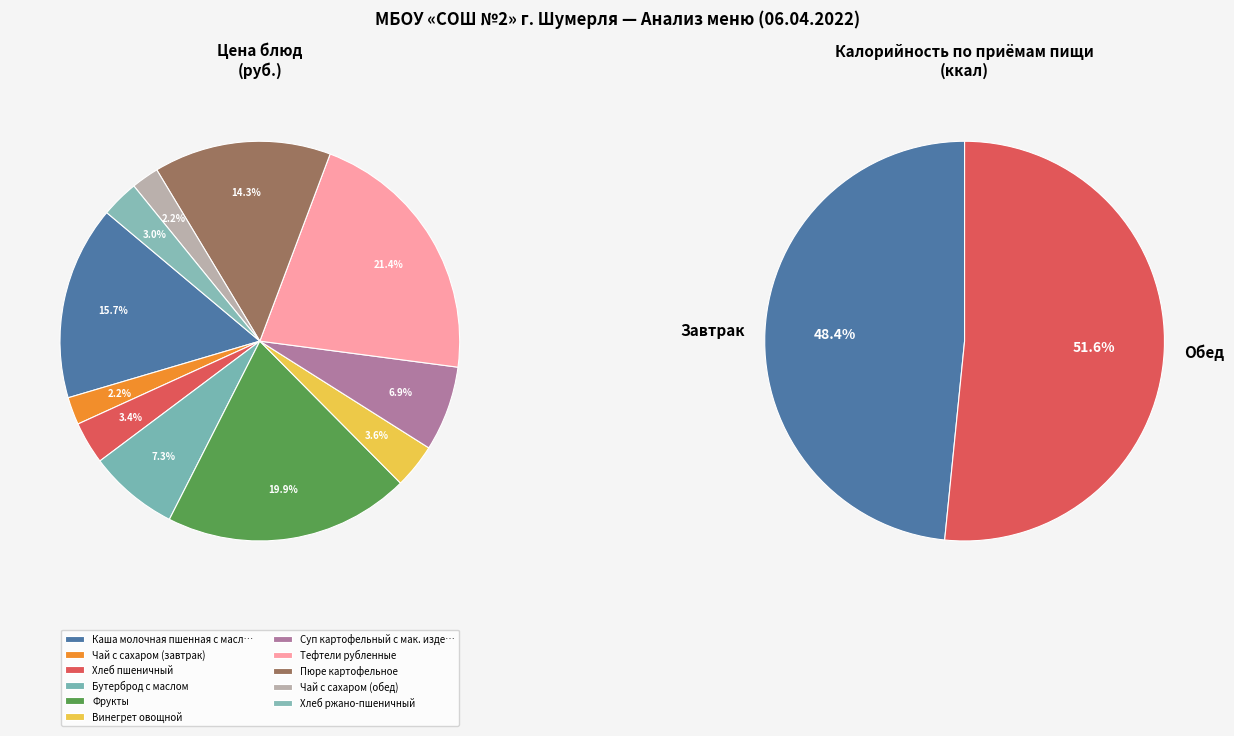

To the nearest percent, what is the average slice percentage?

9%